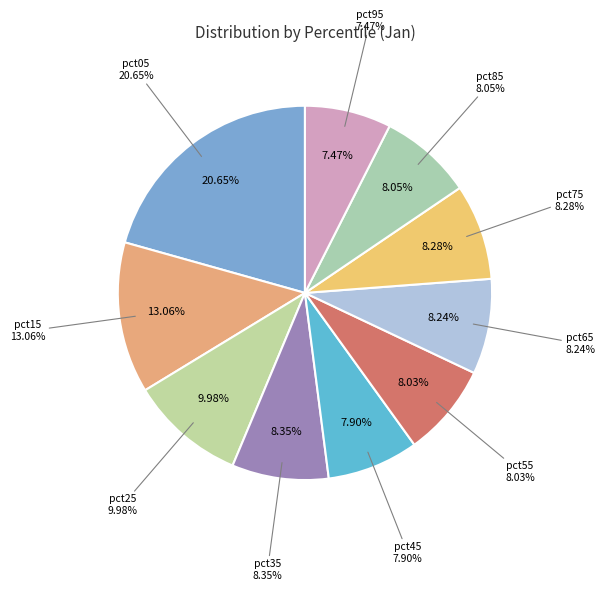

What is the ratio of the value at pct65 to the value at pct95?

1.1